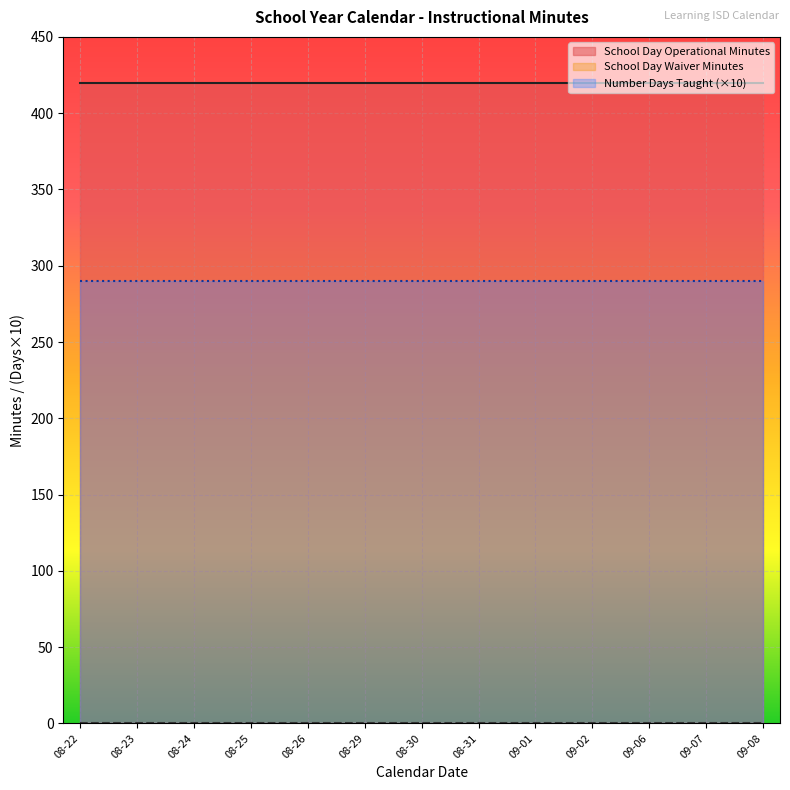

Count the number of data series in this chart.

3